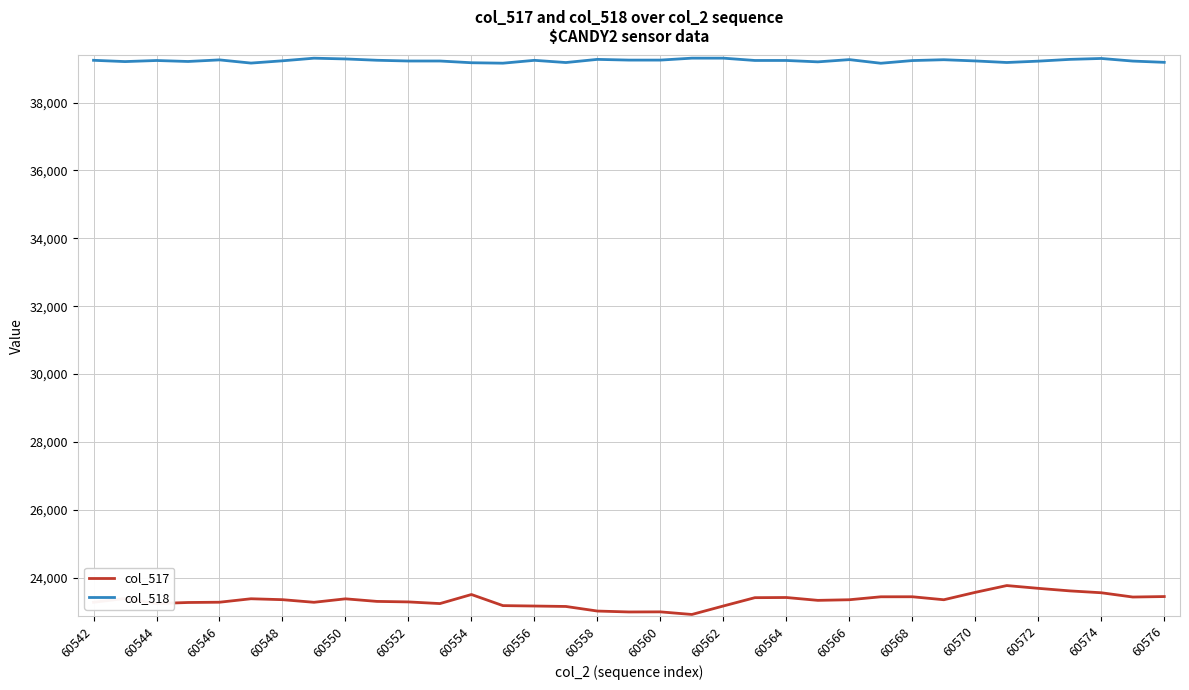

Which series has the widest spread of values?

col_517